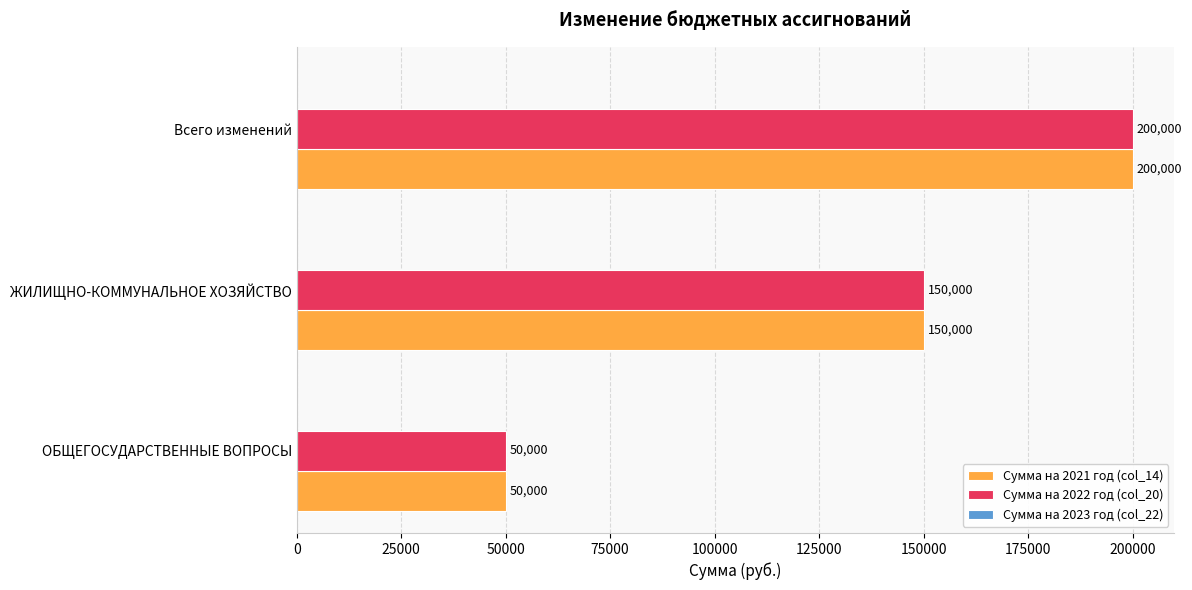

The Сумма на 2021 год (col_14) series shows 50000 at ОБЩЕГОСУДАРСТВЕННЫЕ ВОПРОСЫ. True or false?

True